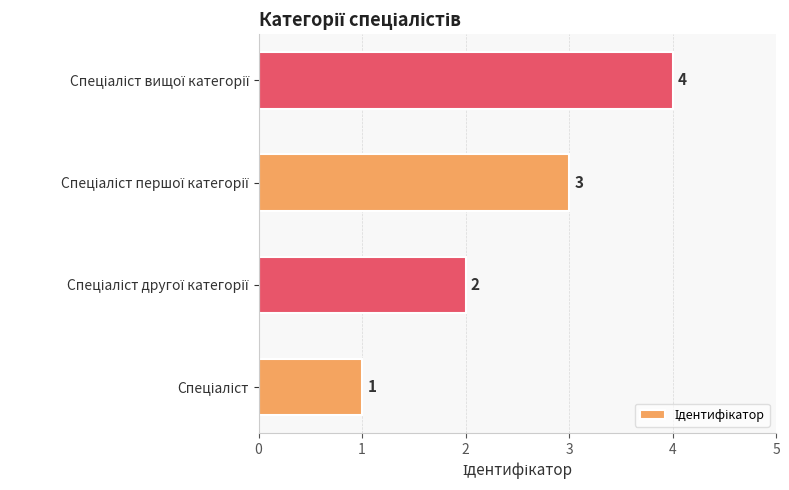

What is the difference between the maximum and second lowest values?

2